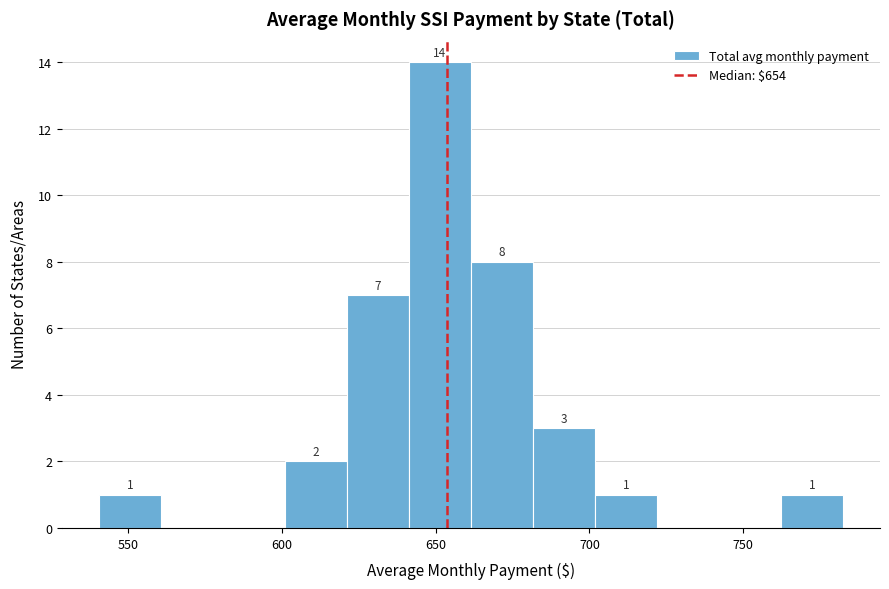

Which range on the x-axis has the tallest bar?

640 to 660